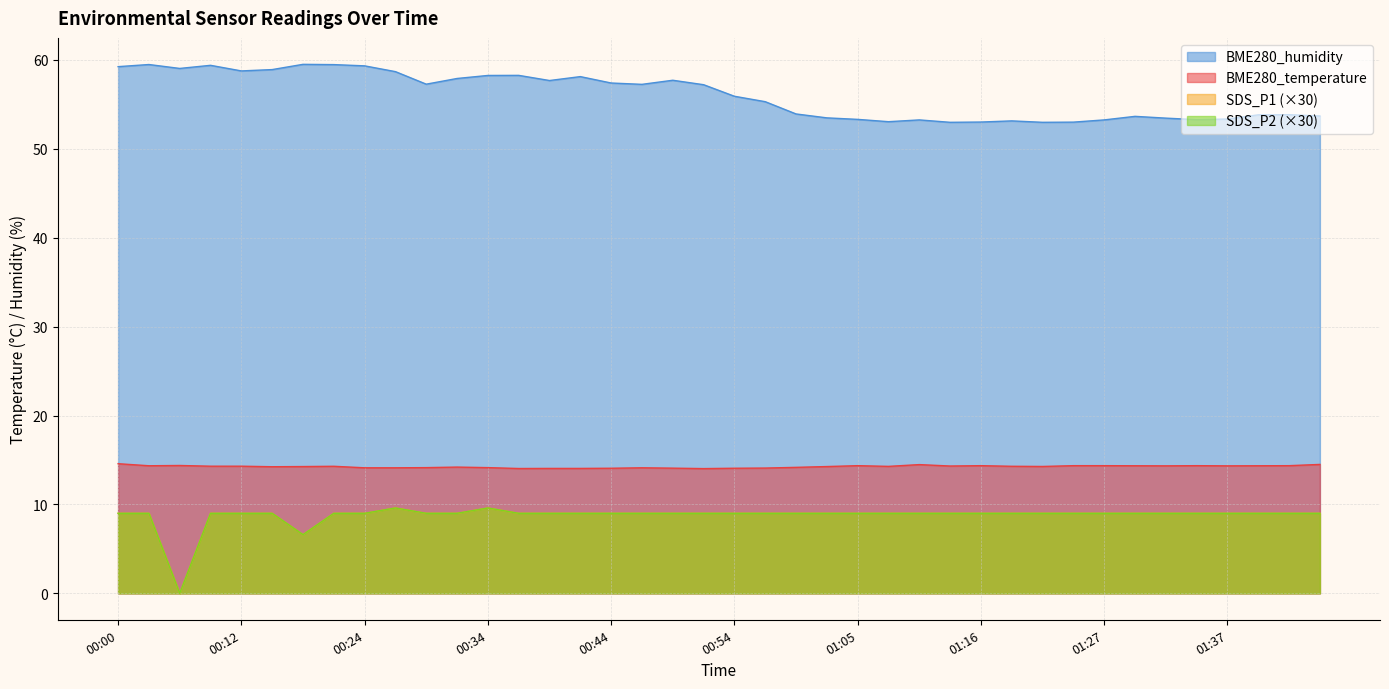

What is the sum of the SDS_P1 values at 00:21 and 01:14?

18.0